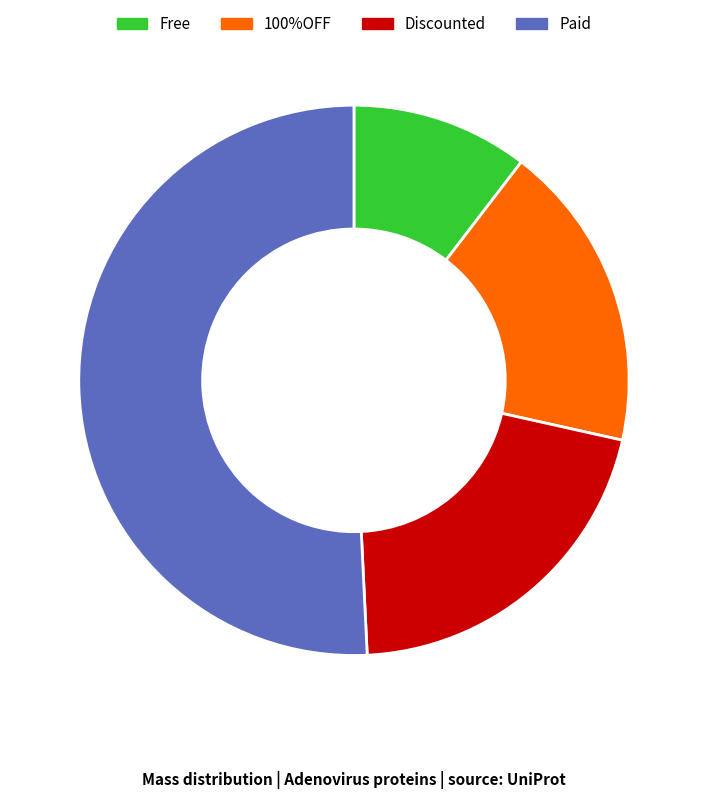

Do Paid and Discounted together represent more than half of the pie?

Yes